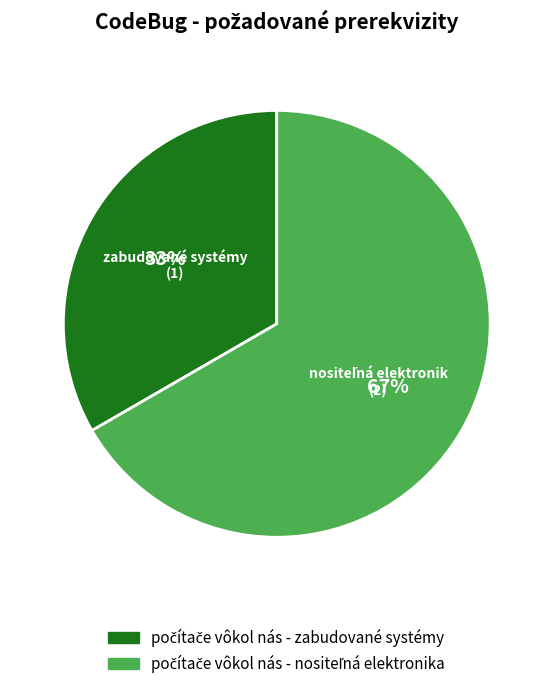

To the nearest percent, what is the average slice percentage?

50%